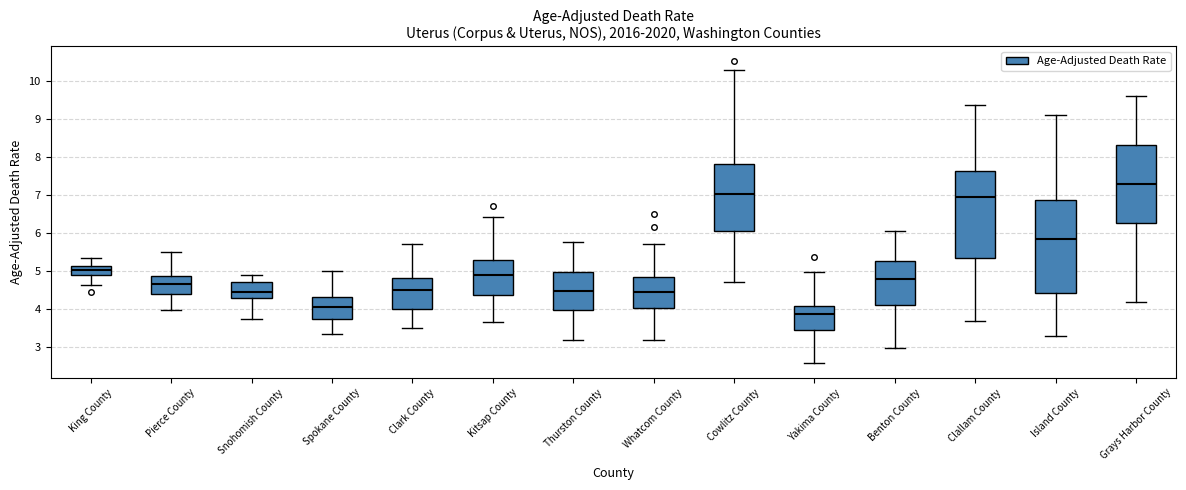

Which box has the lowest median line?

Yakima County